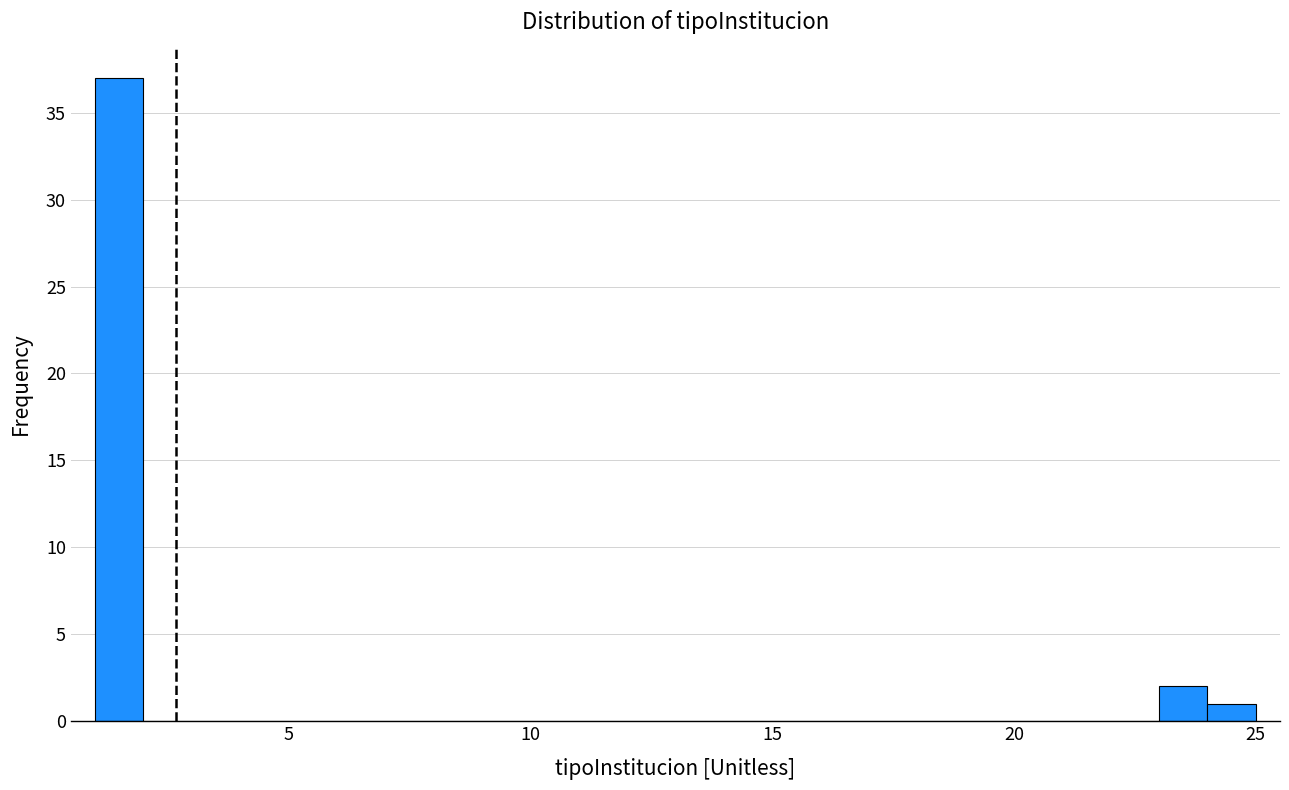

Read against the x-axis, roughly where is the centre of the tallest bar?

1.5